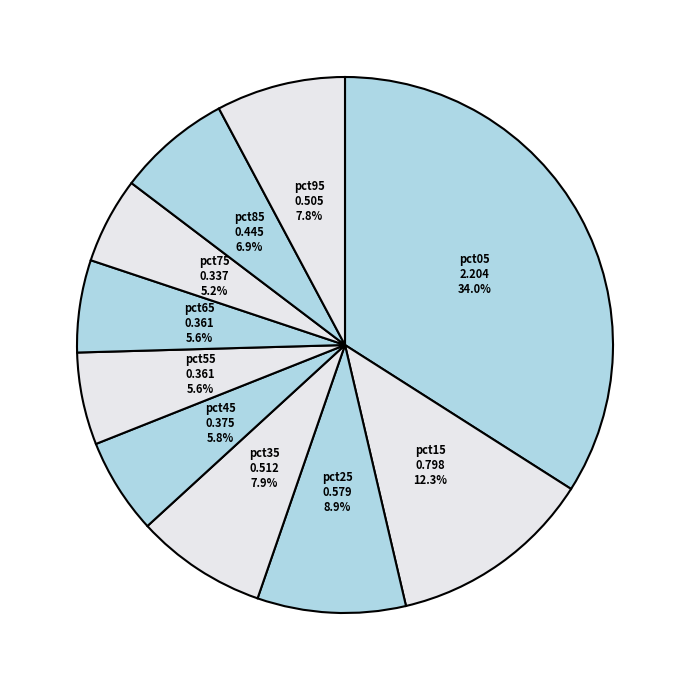

The pct05 slice represents 34% of the pie. True or false?

True